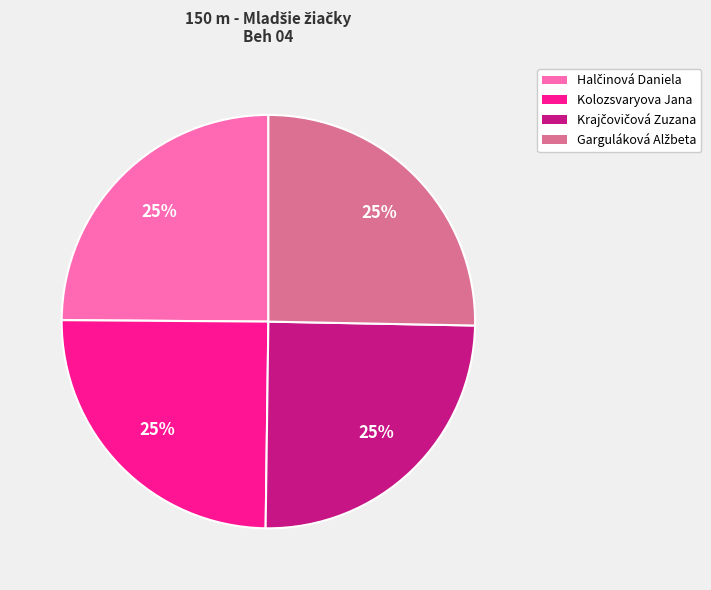

Does Kolozsvaryova Jana represent more than half of the total?

No